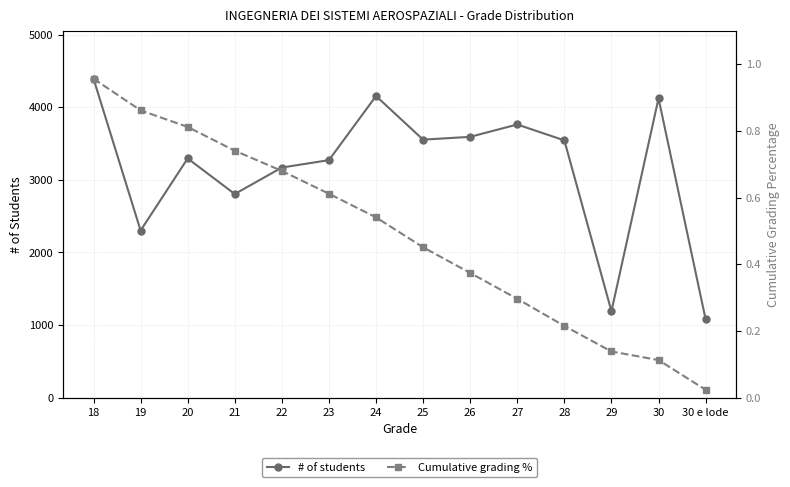

Is this an area chart (filled region under the line)?

No